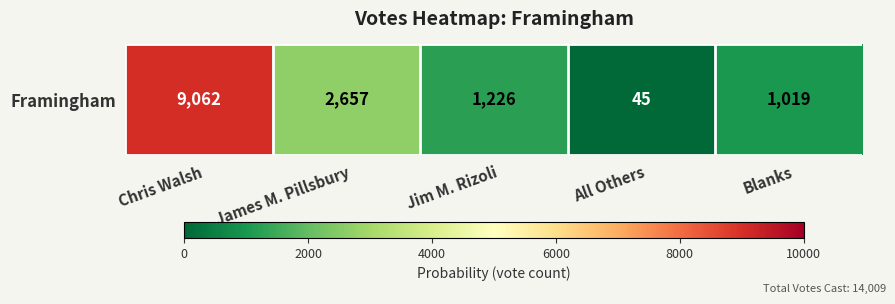

What is the greatest value displayed?

9062